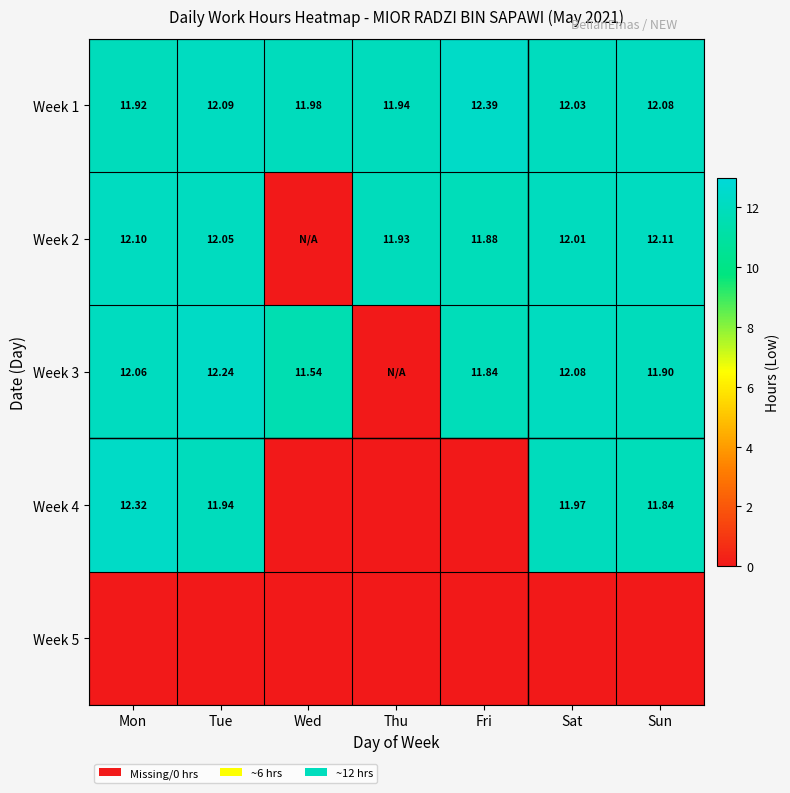

Is the value of Week 1 at Wed greater than the value of Week 2 at Fri?

Yes